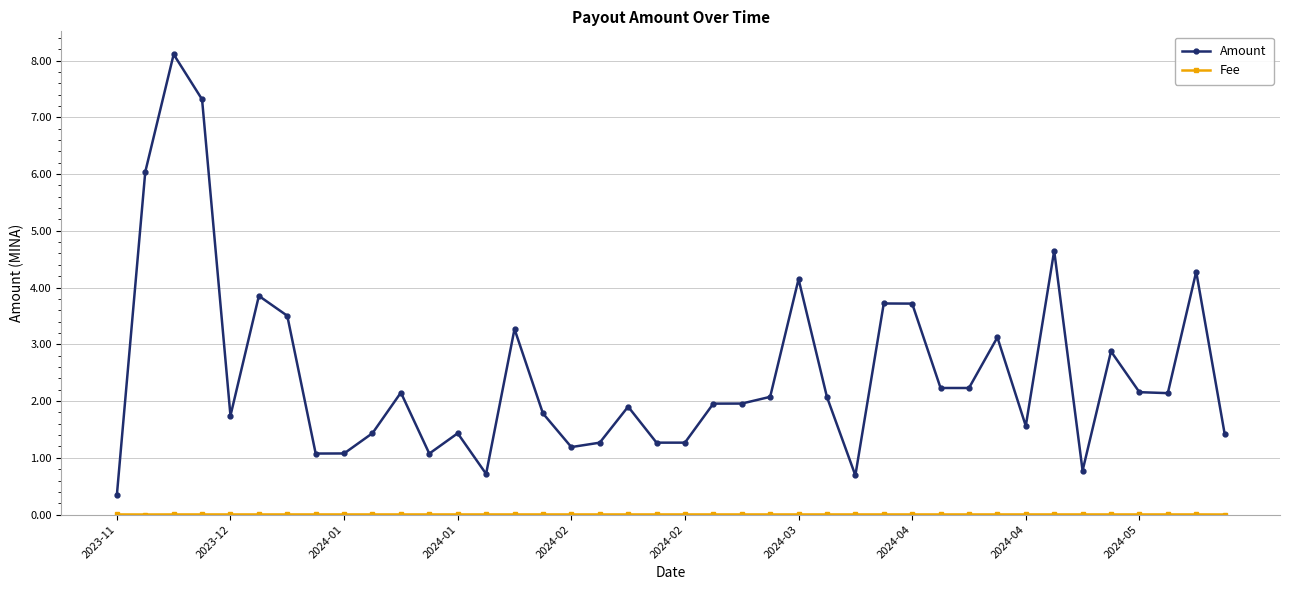

Which series has the widest spread of values?

Amount